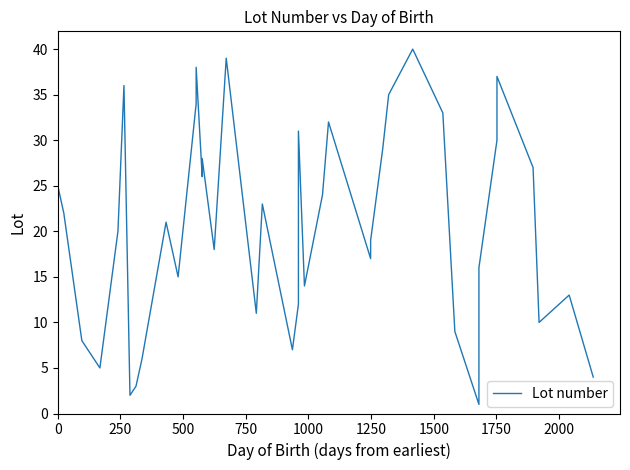

True or false: the data has more than 1 interior local peaks.

True